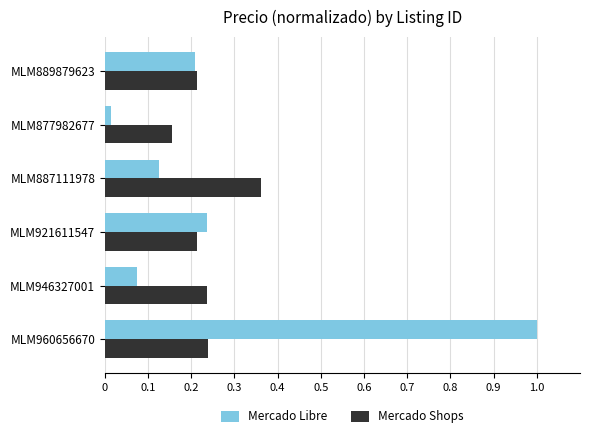

What is the sum of all Mercado Shops values?

1.4